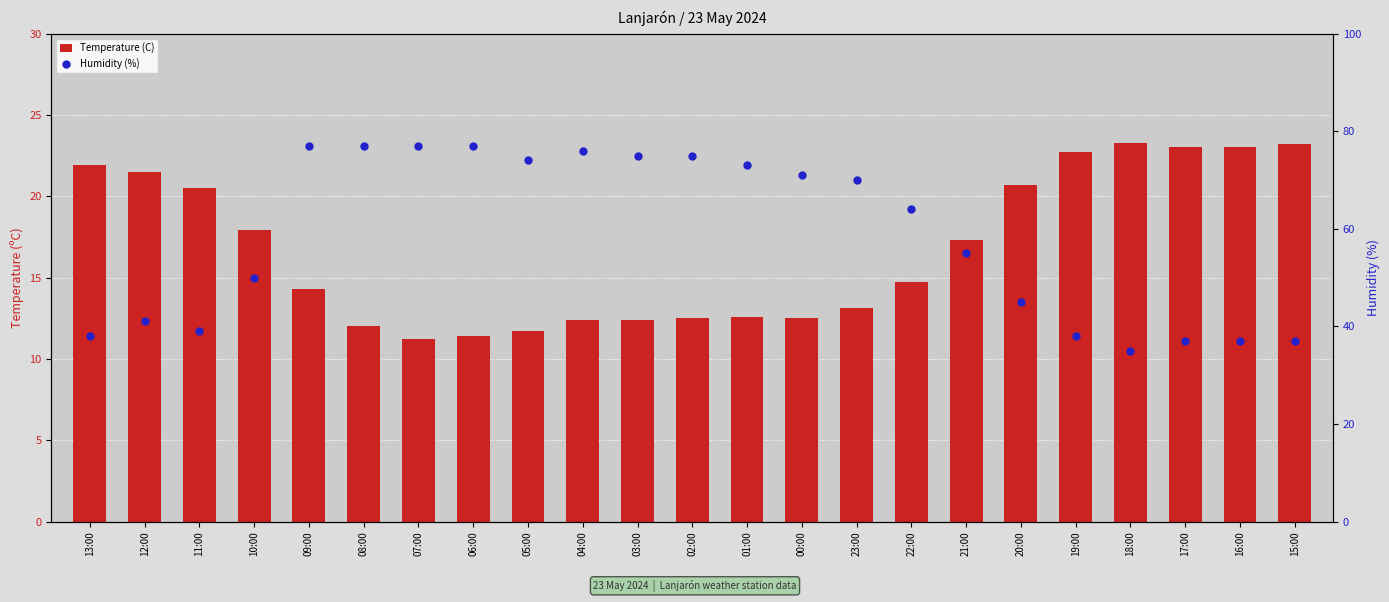

What are all the series names shown in the legend?

Temperature (C), Humidity (%)